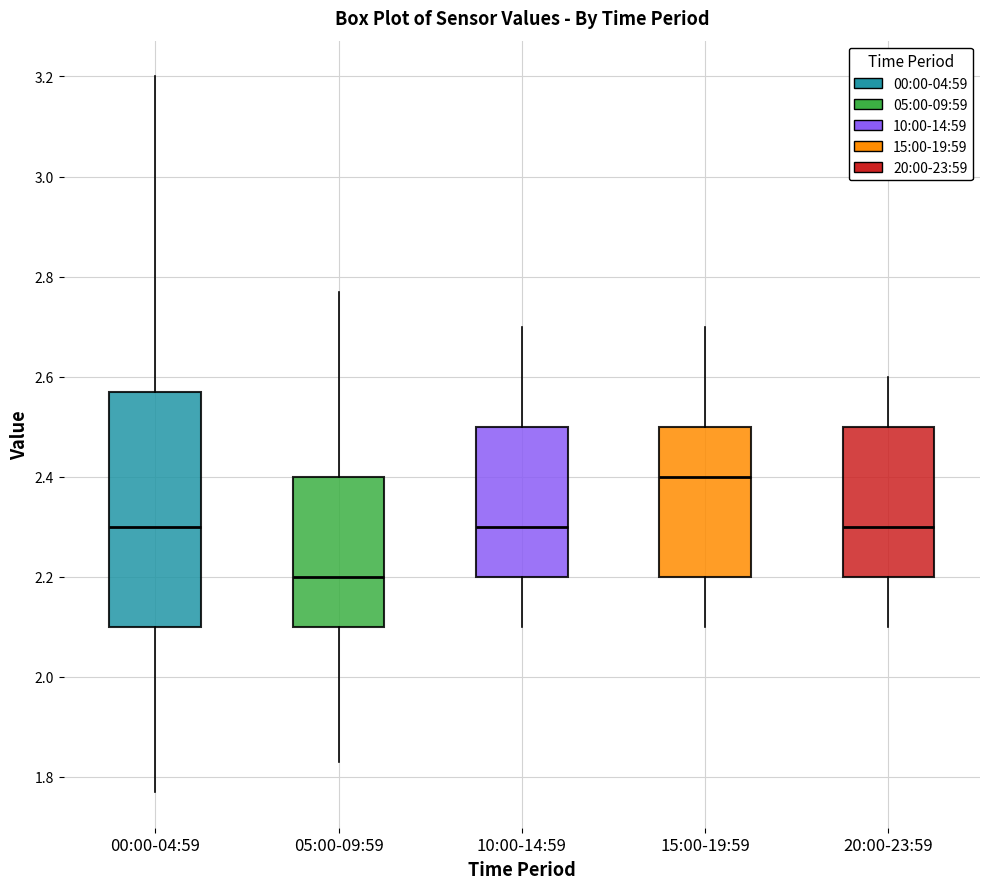

Reading left to right, read every box against the y-axis: the position of its median line, the range the box covers, and the ends of its whiskers. The values are not printed on the chart, so give them approximately, as read against the axis.

00:00-04:59: median 2.30, box 2.10 to 2.58, whiskers 1.78 to 3.20
05:00-09:59: median 2.20, box 2.10 to 2.40, whiskers 1.84 to 2.78
10:00-14:59: median 2.30, box 2.20 to 2.50, whiskers 2.10 to 2.70
15:00-19:59: median 2.40, box 2.20 to 2.50, whiskers 2.10 to 2.70
20:00-23:59: median 2.30, box 2.20 to 2.50, whiskers 2.10 to 2.60